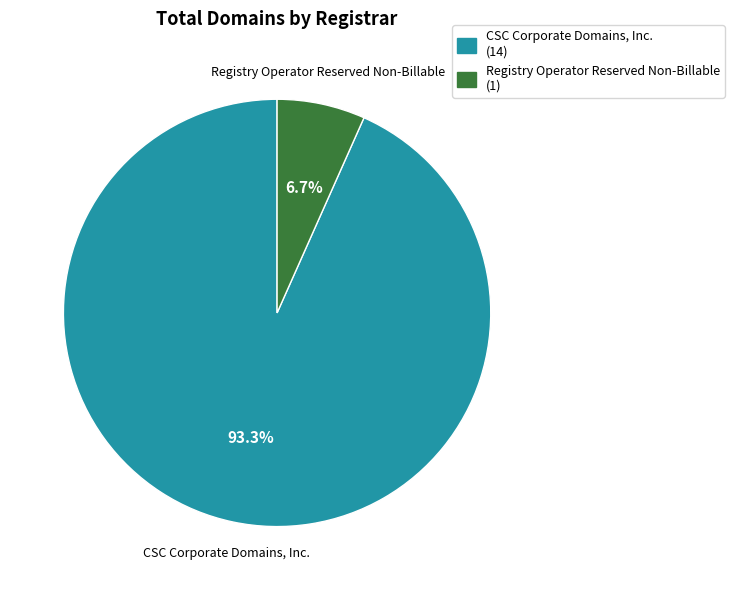

Rank the categories by value from lowest to highest.

Registry Operator Reserved Non-Billable (1), CSC Corporate Domains, Inc. (14)